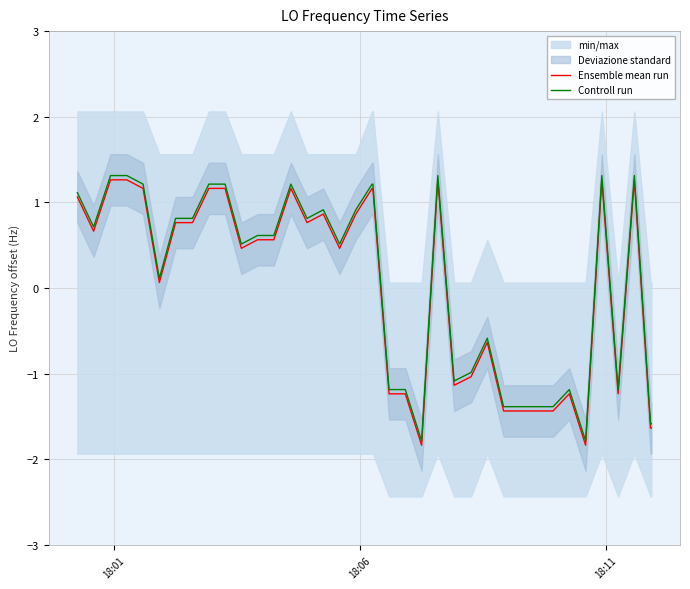

What is the maximum value for Ensemble mean run?

1.3